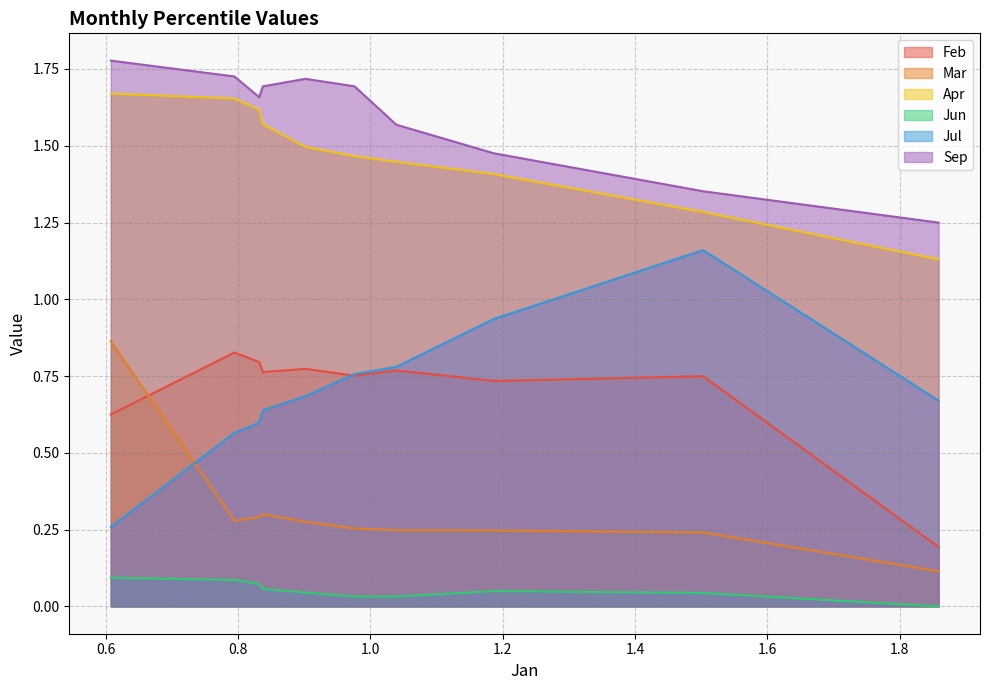

What is the total value across all series at pct15?

4.8